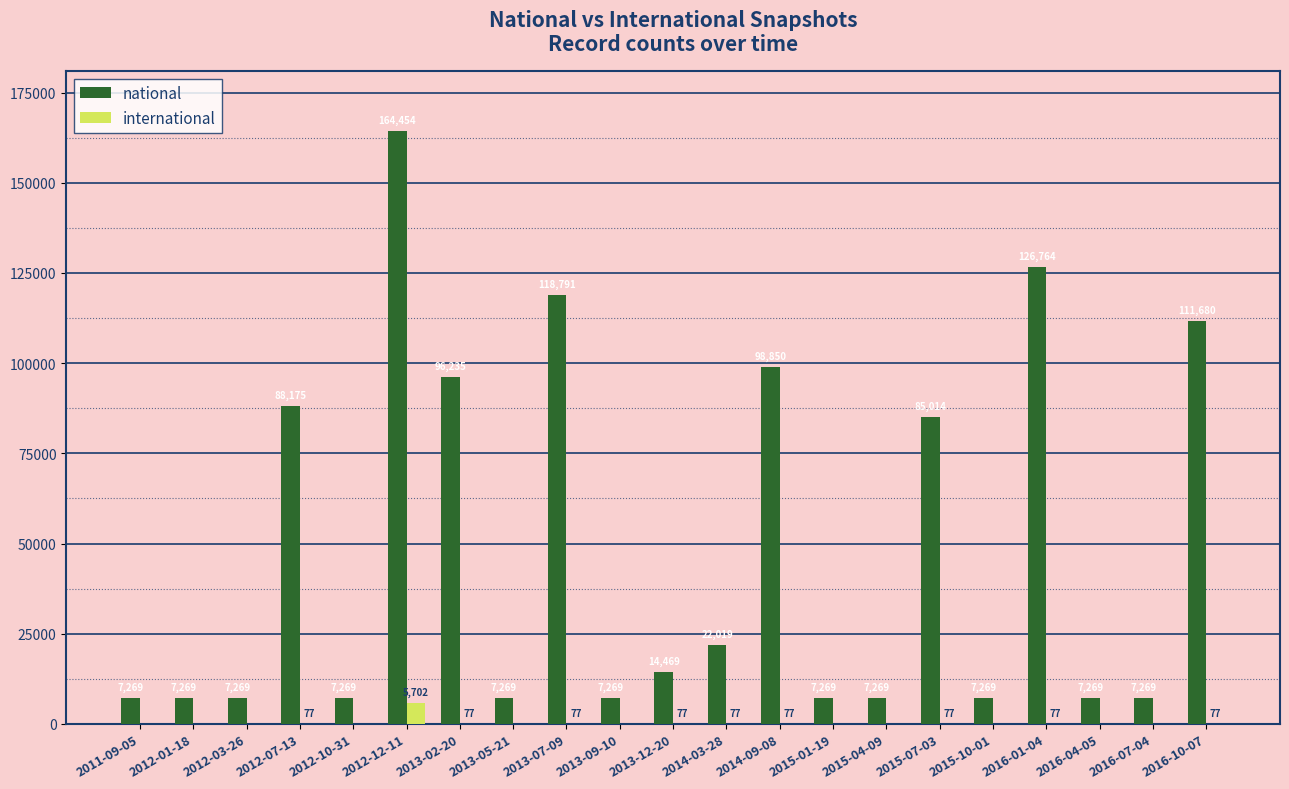

What is the maximum value for international?

5702